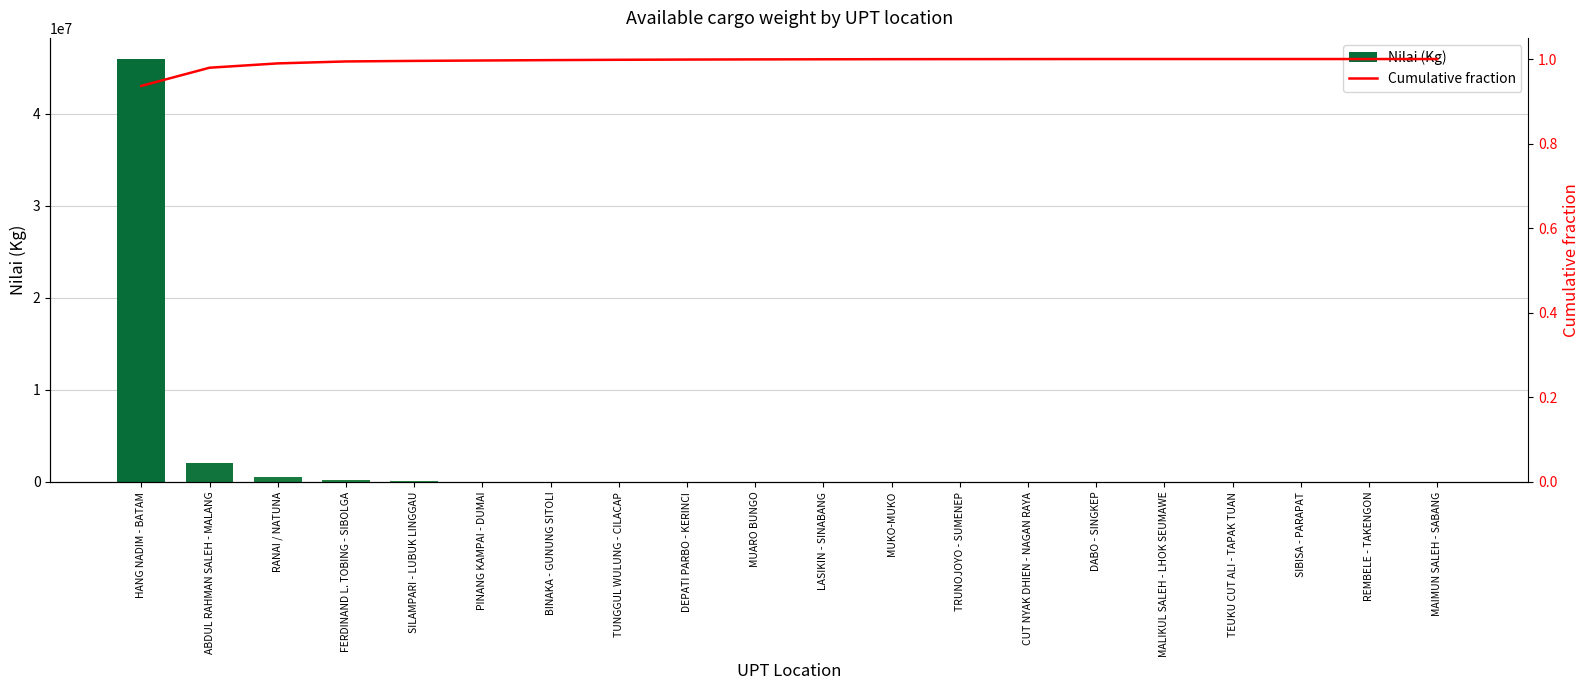

At which label is Nilai (Kg) closest to 22977190?

ABDUL RAHMAN SALEH - MALANG